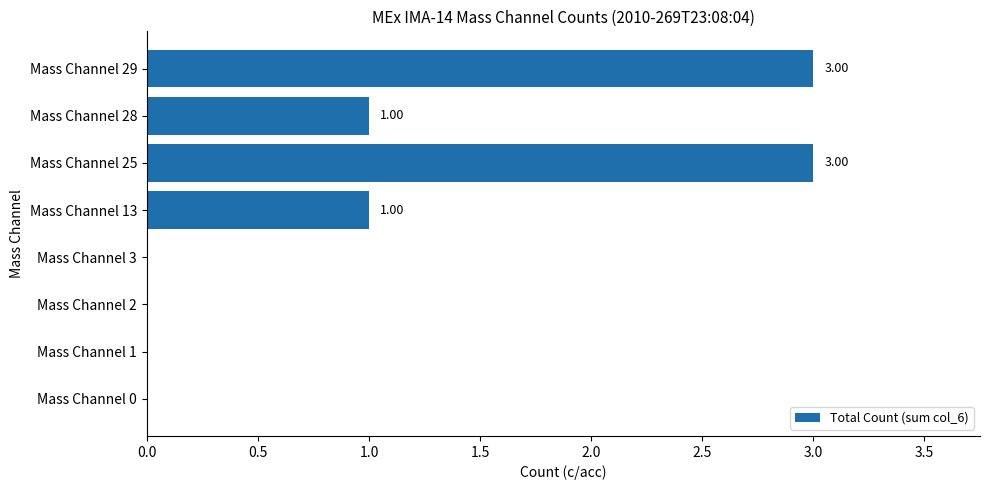

Which has a higher value, Mass Channel 25 or Mass Channel 13?

Mass Channel 25